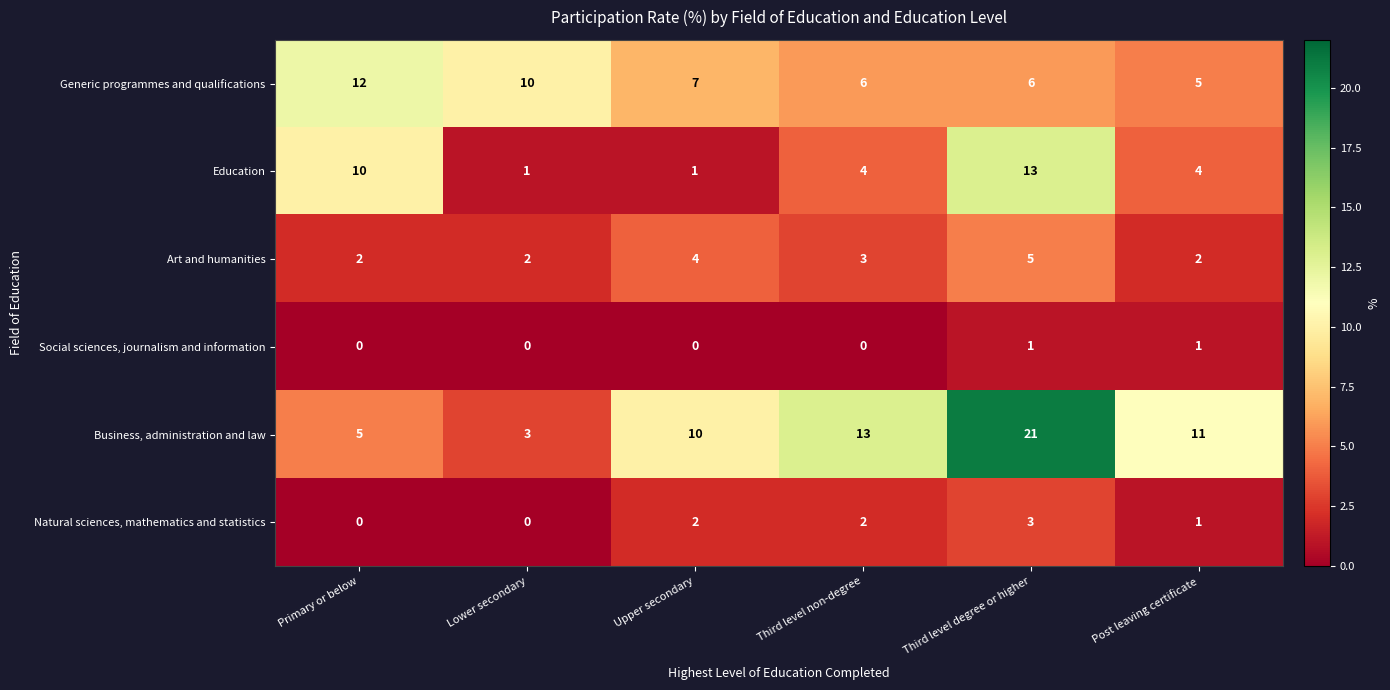

Count the number of categories in the chart.

6